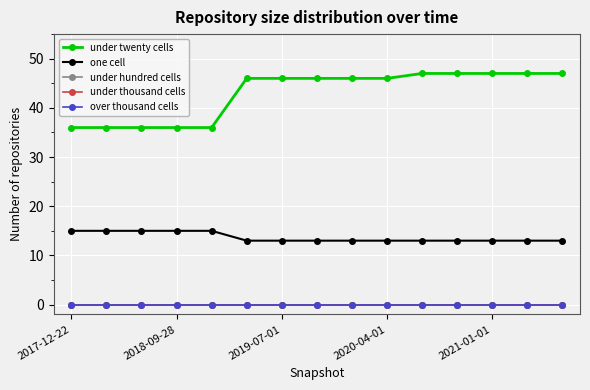

List the series in order of their peak value, lowest first.

under hundred cells, under thousand cells, over thousand cells, one cell, under twenty cells